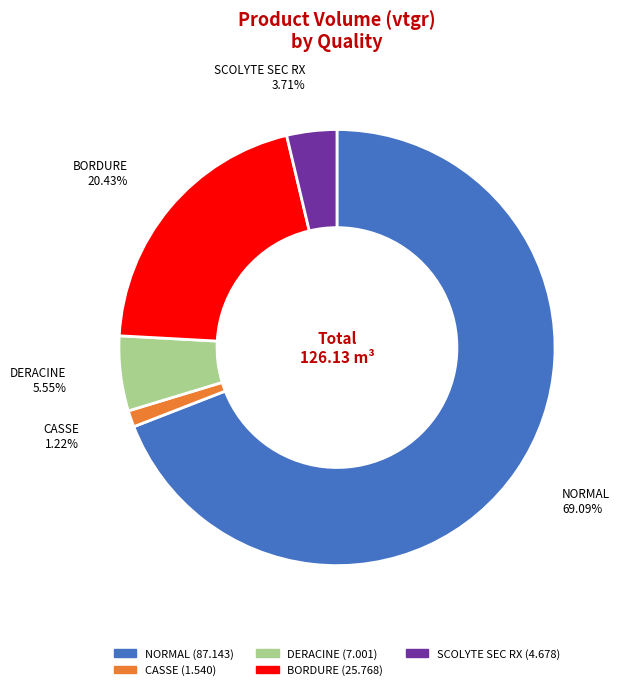

Is it true that CASSE is 9% of the pie?

False